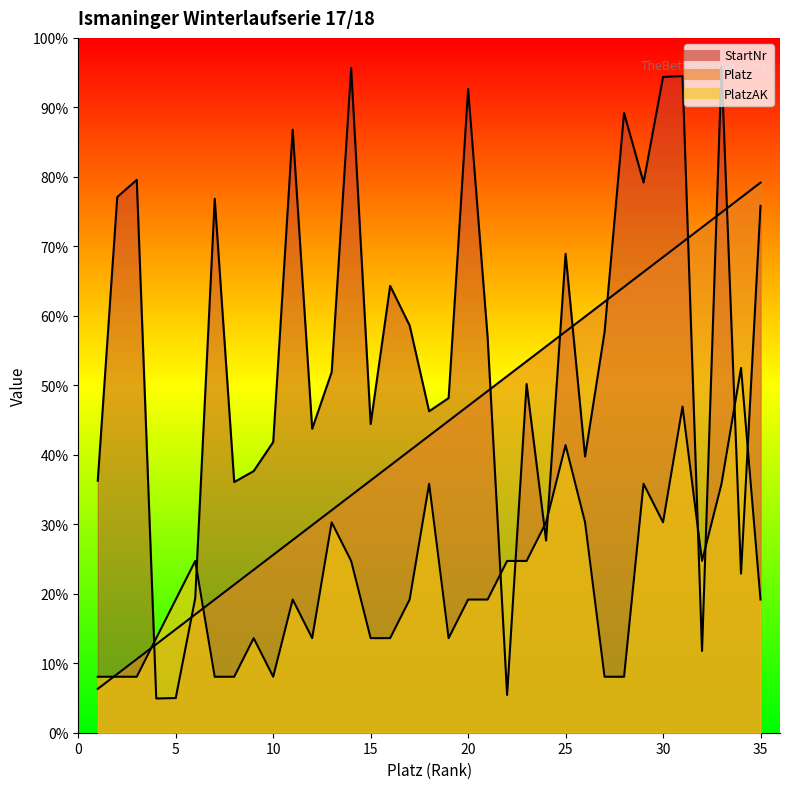

Is the value of StartNr_line at 14 greater than the value of Platz_line at 30?

Yes